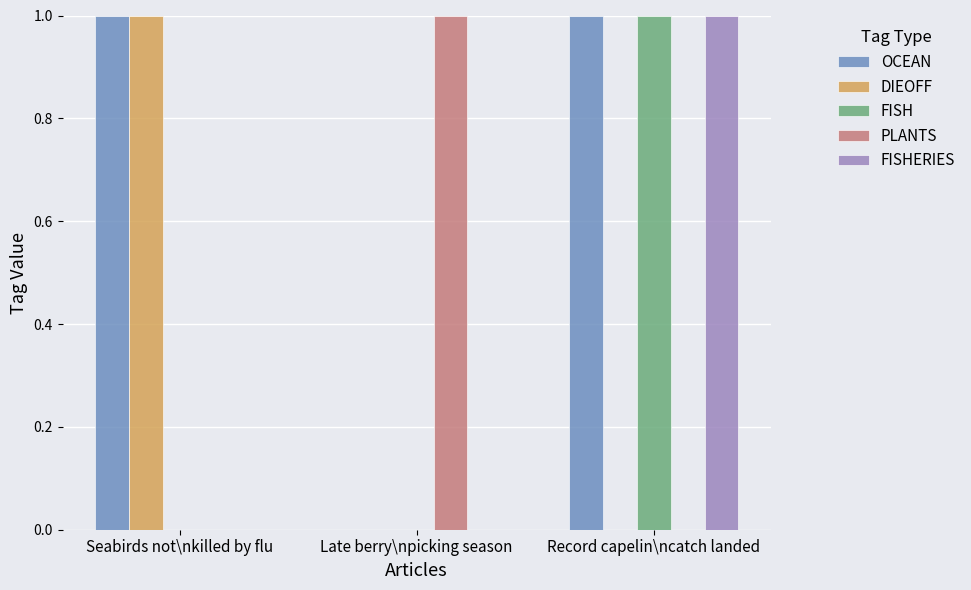

What are all the series names shown in the legend?

OCEAN, DIEOFF, FISH, PLANTS, FISHERIES